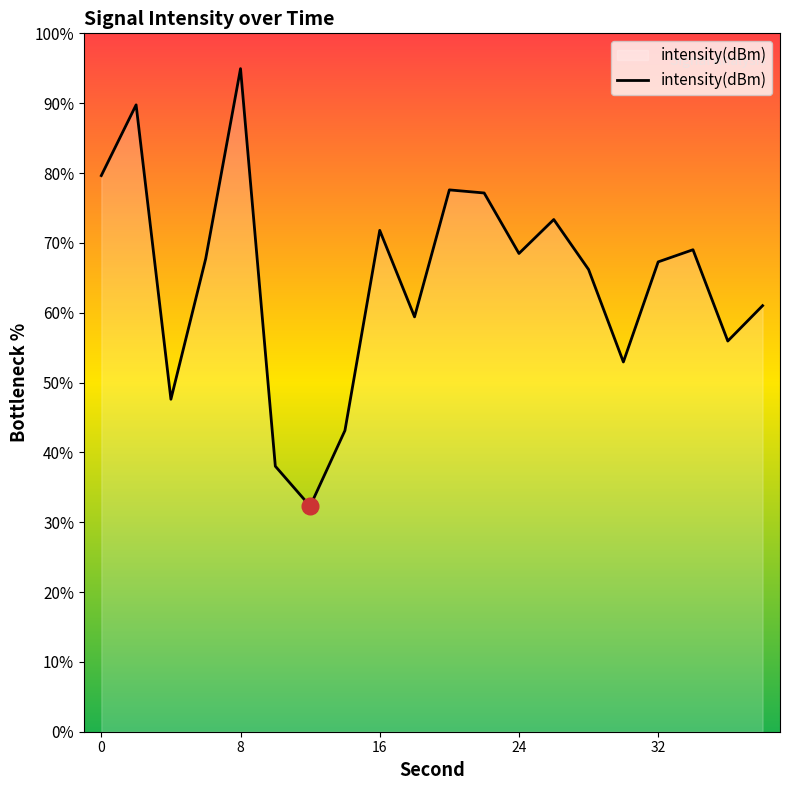

What is the greatest value displayed?

94.9